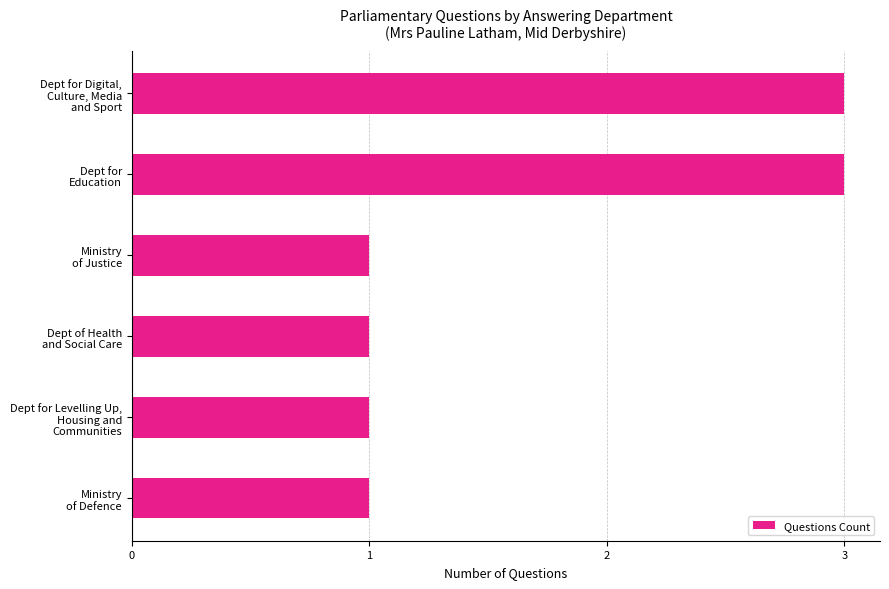

Reading top to bottom, list all the values displayed in this chart.

3	3	1	1	1	1